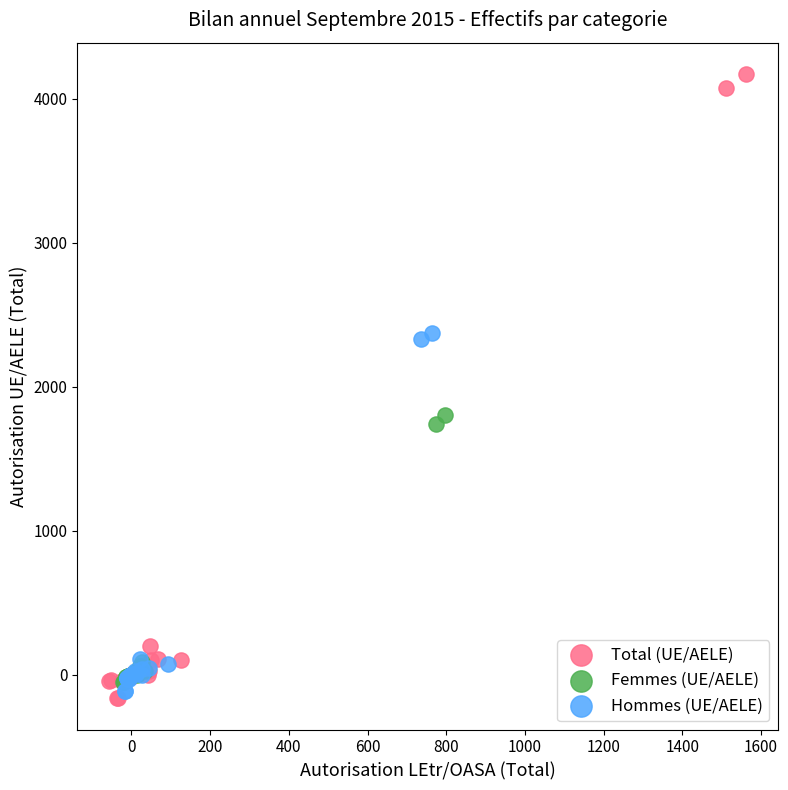

Which series reaches the maximum Y coordinate?

Total (UE/AELE)